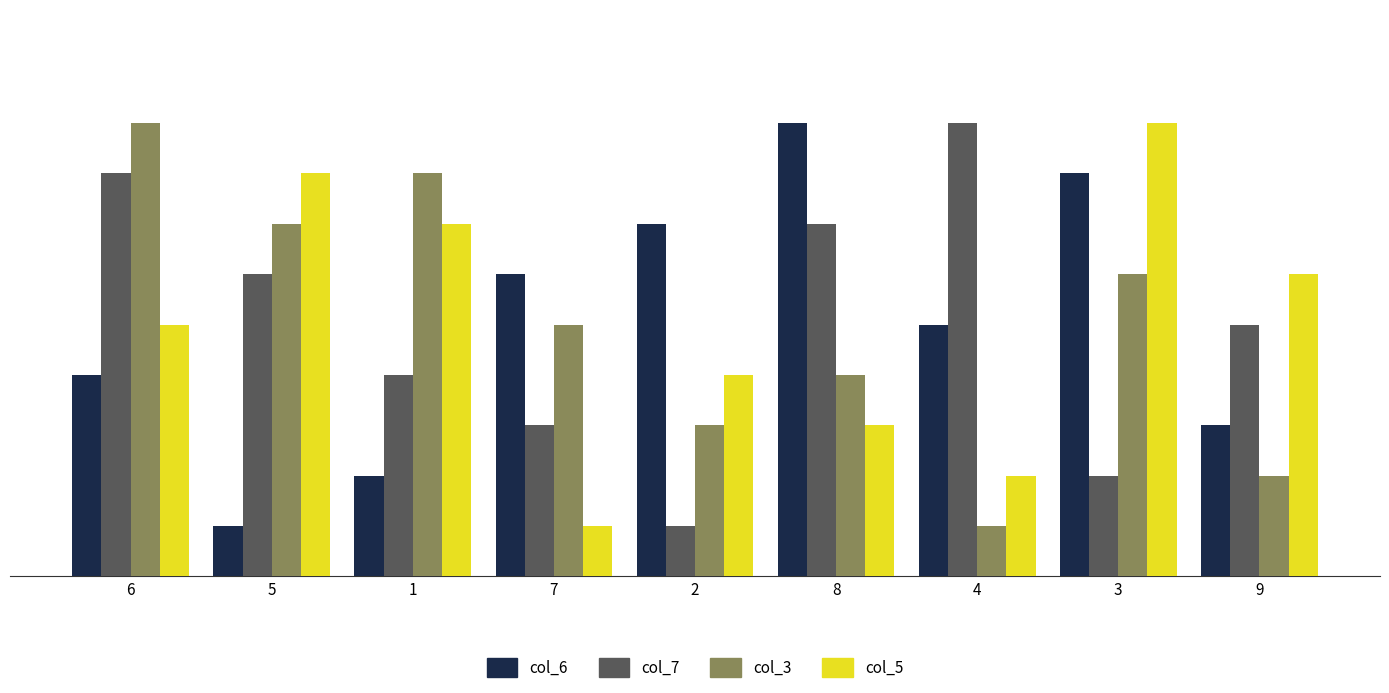

Rank the categories by col_3 value from highest to lowest.

6, 1, 5, 3, 7, 8, 2, 9, 4